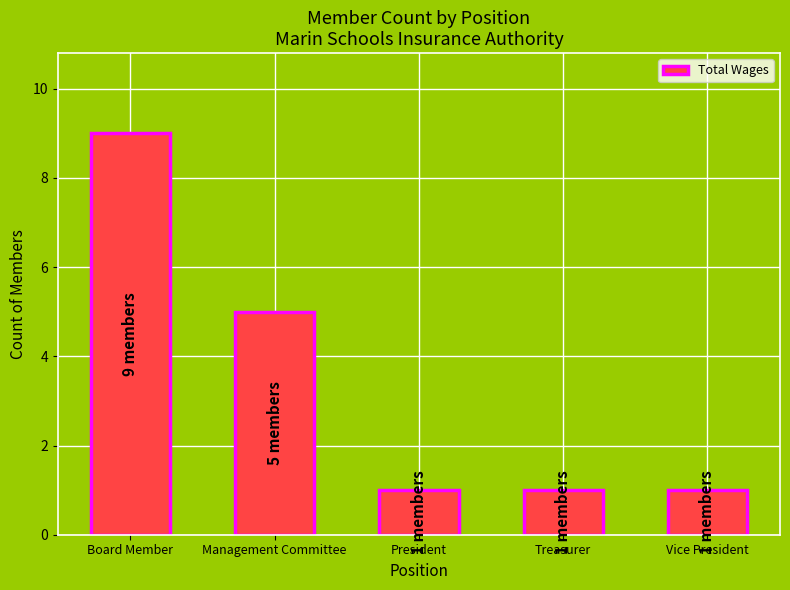

What is the difference between the maximum and second lowest values?

8